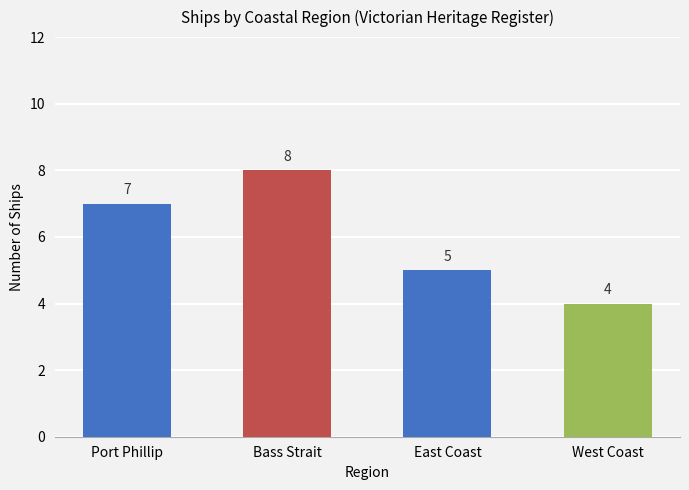

What is the change in value from Port Phillip to Bass Strait?

+1